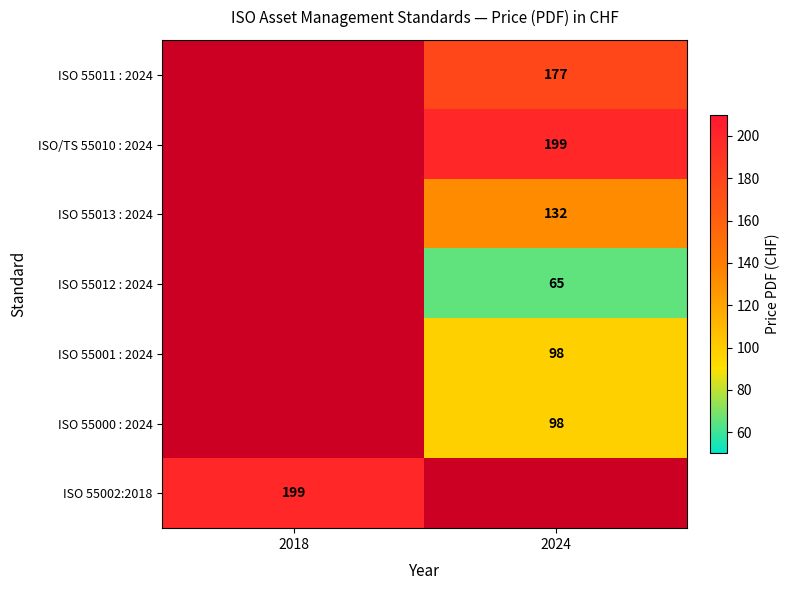

The value of ISO 55012 : 2024 at 2024 is 29. True or false?

False